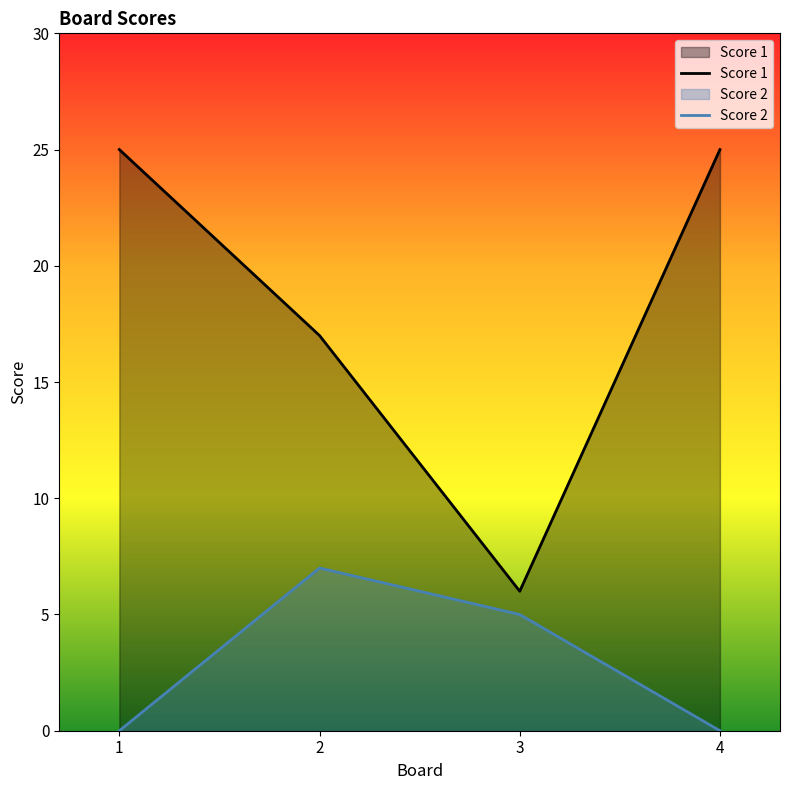

List the series in order of their peak value, highest first.

Score 1, Score 2